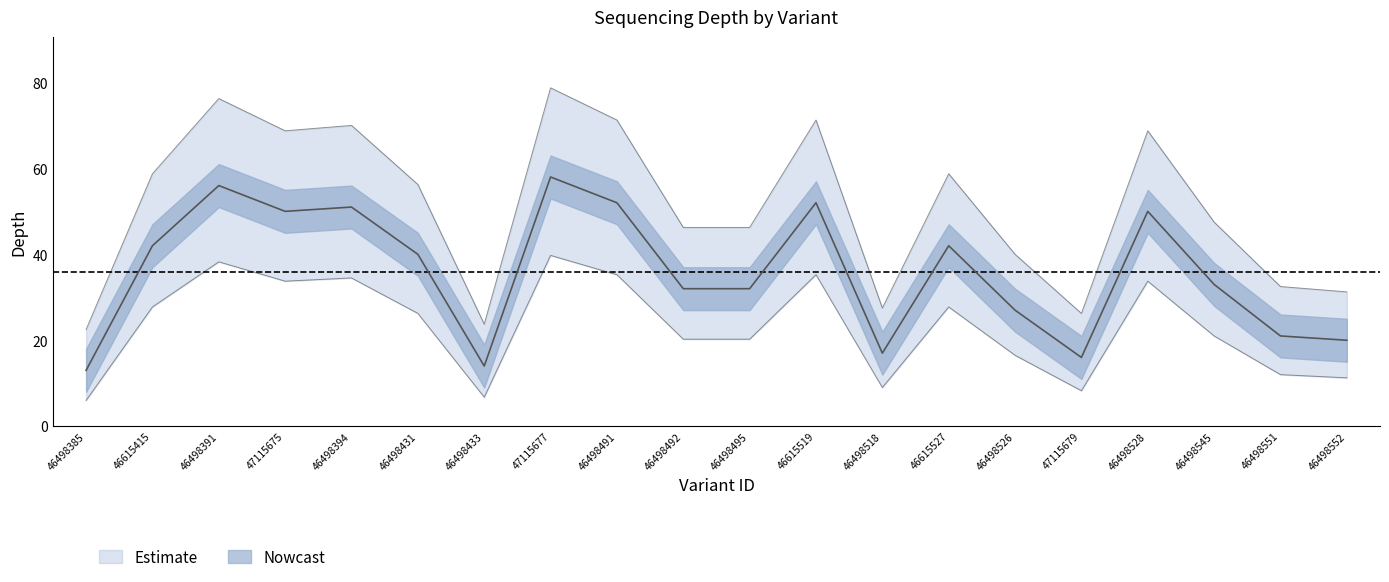

What is the minimum value for depth_upper?

22.5